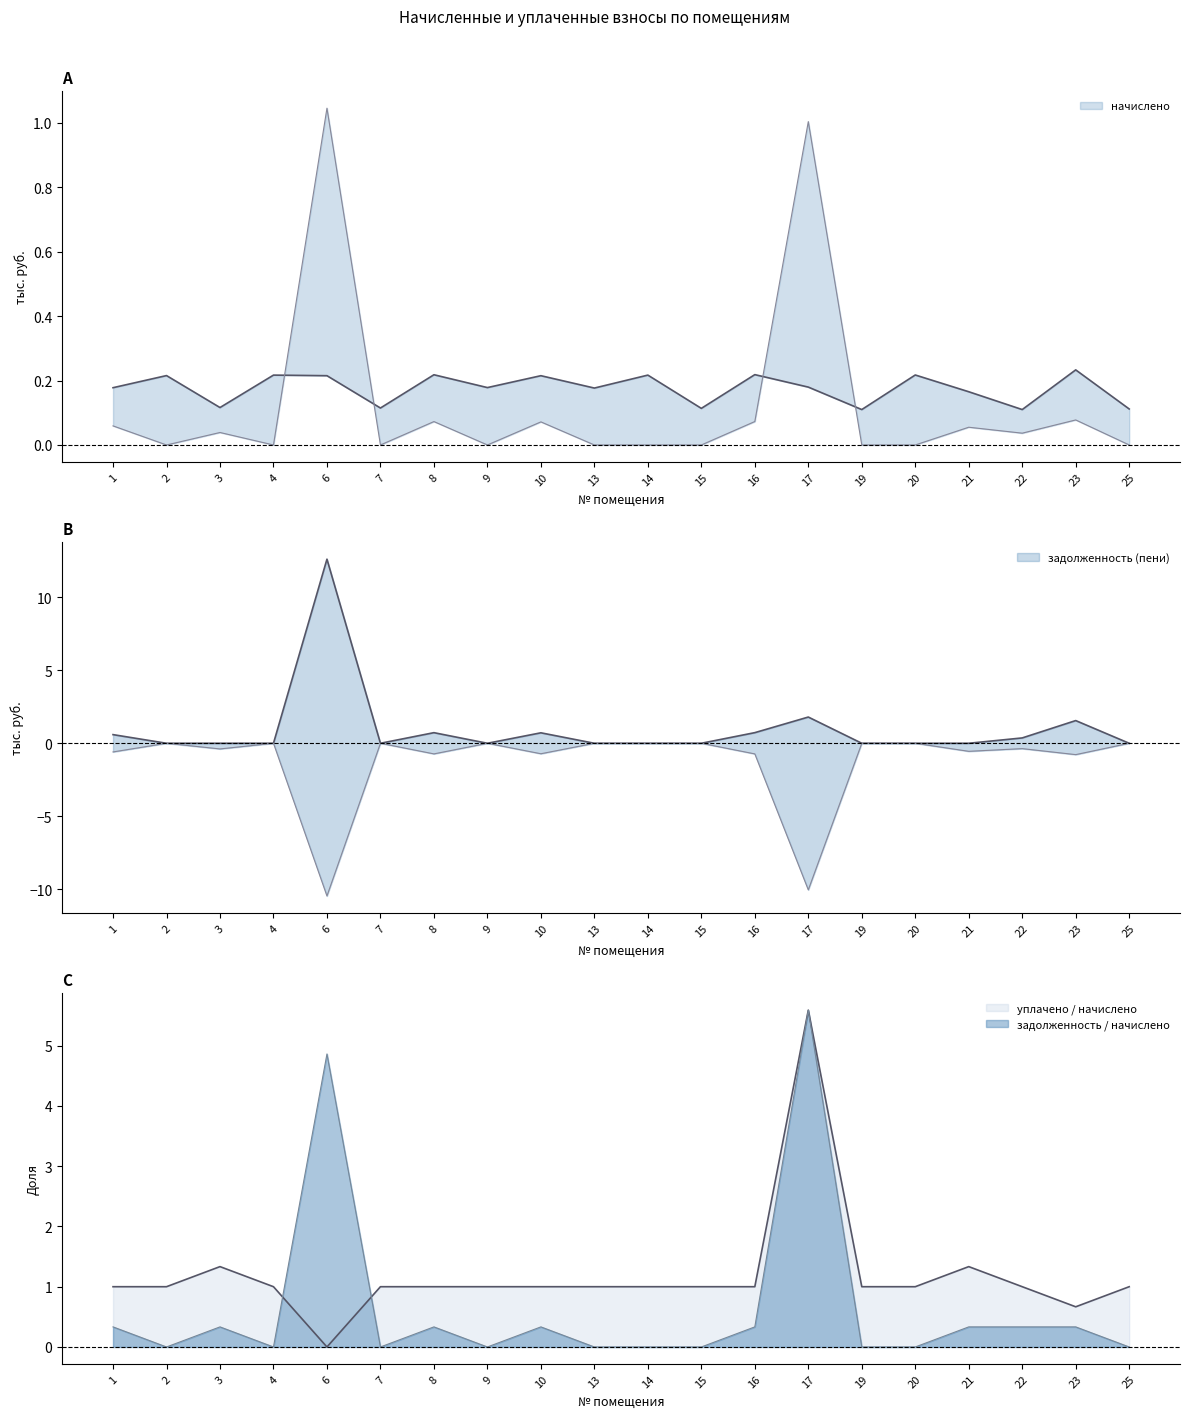

The value of задолженность (пени) at 25 is 0.0. True or false?

True